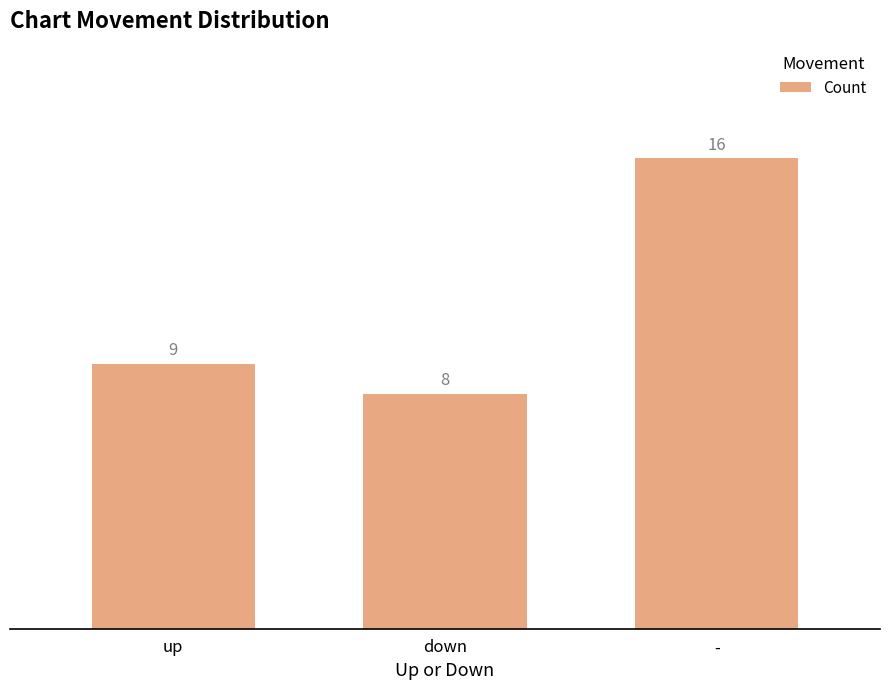

What is the difference between the maximum and second lowest values?

7